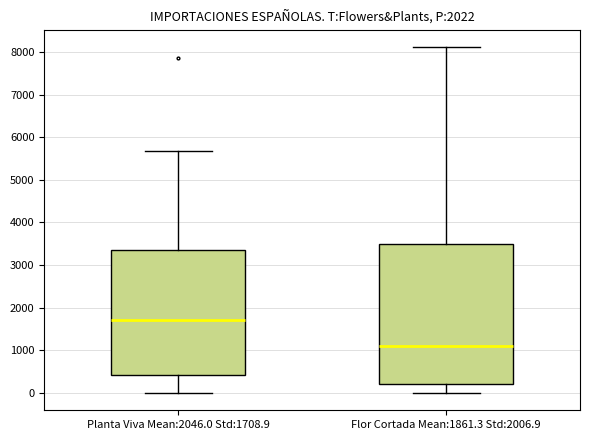

Where does the upper whisker of the box for Flor Cortada Mean:1861.3 Std:2006.9 end on the y-axis? The values are not printed on the chart, so give them approximately, as read against the axis.

8100